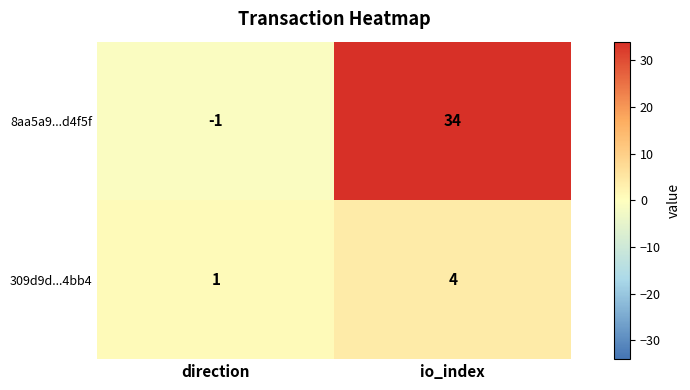

What is the highest value of the 8aa5a9...d4f5f series?

34